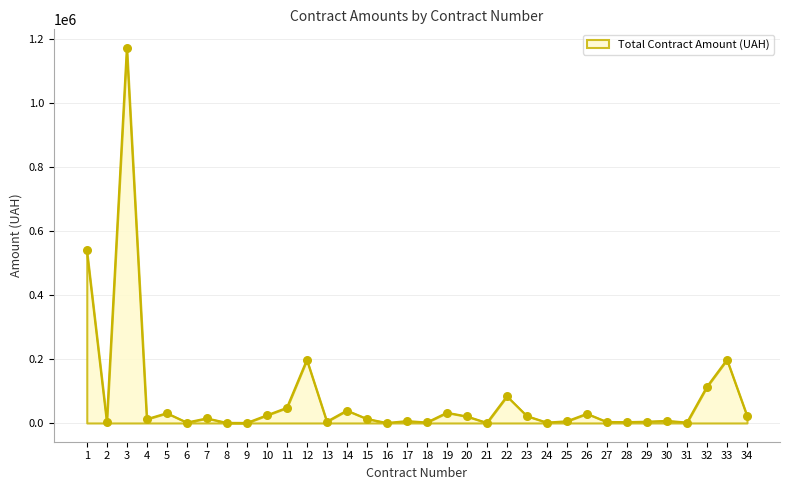

Between 9 and 12, which is larger?

12